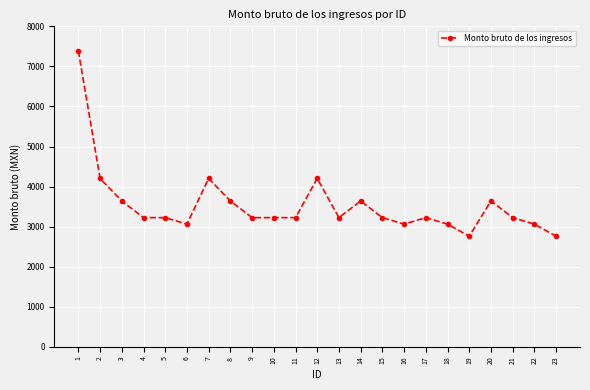

True or false: there are more than 0 points higher than both neighbors.

True